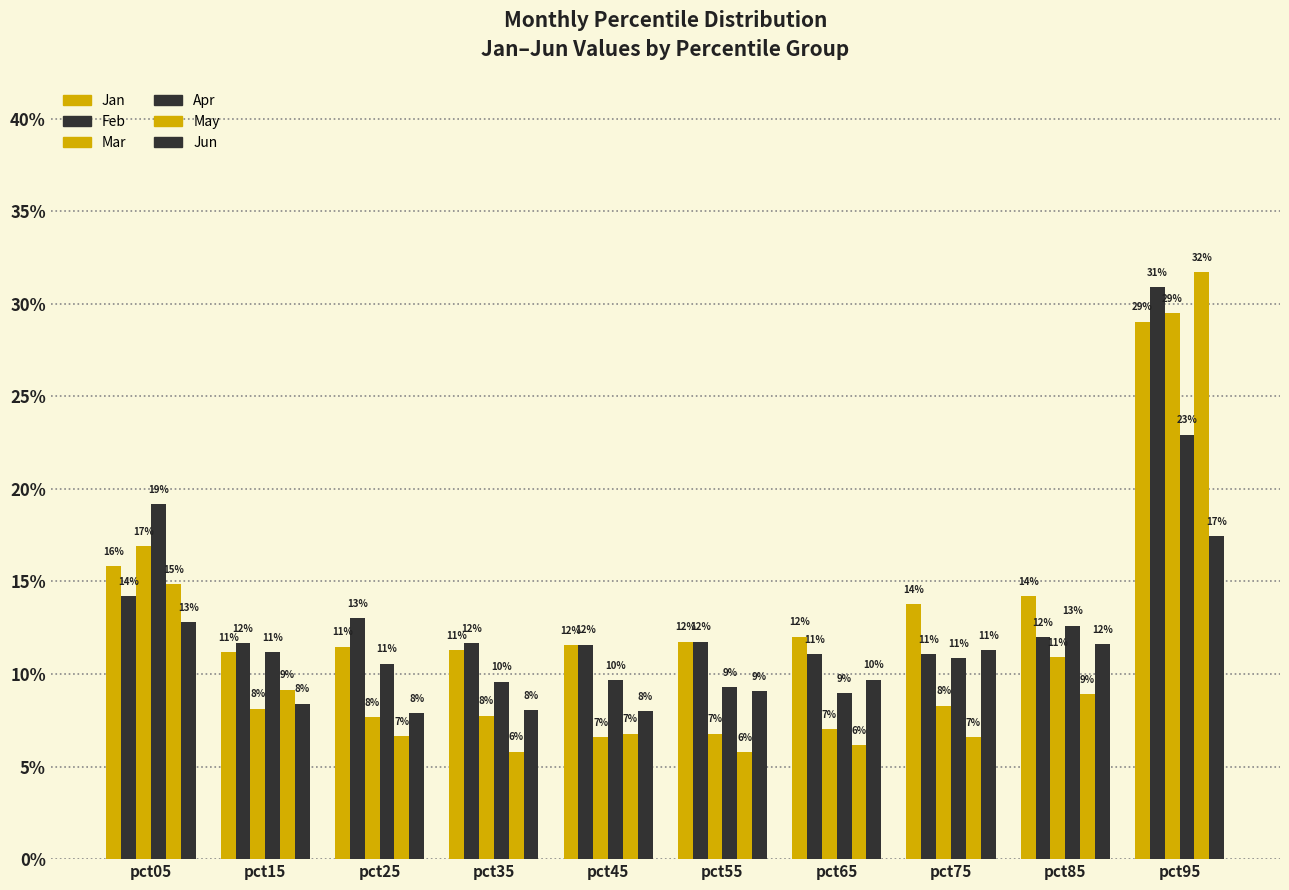

What is the maximum value for Feb?

0.3